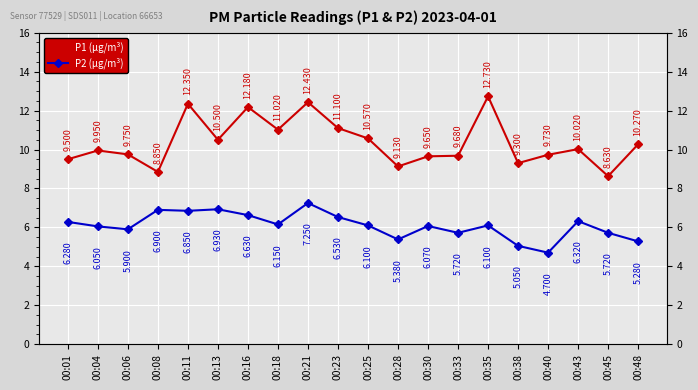

Where is the first local maximum for P2 (µg/m³)?

00:08